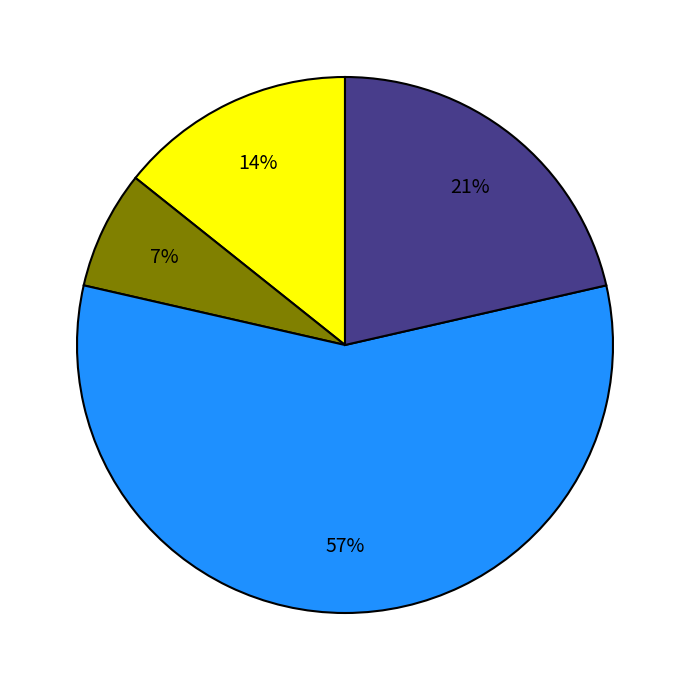

Is there a majority slice in this chart?

Yes